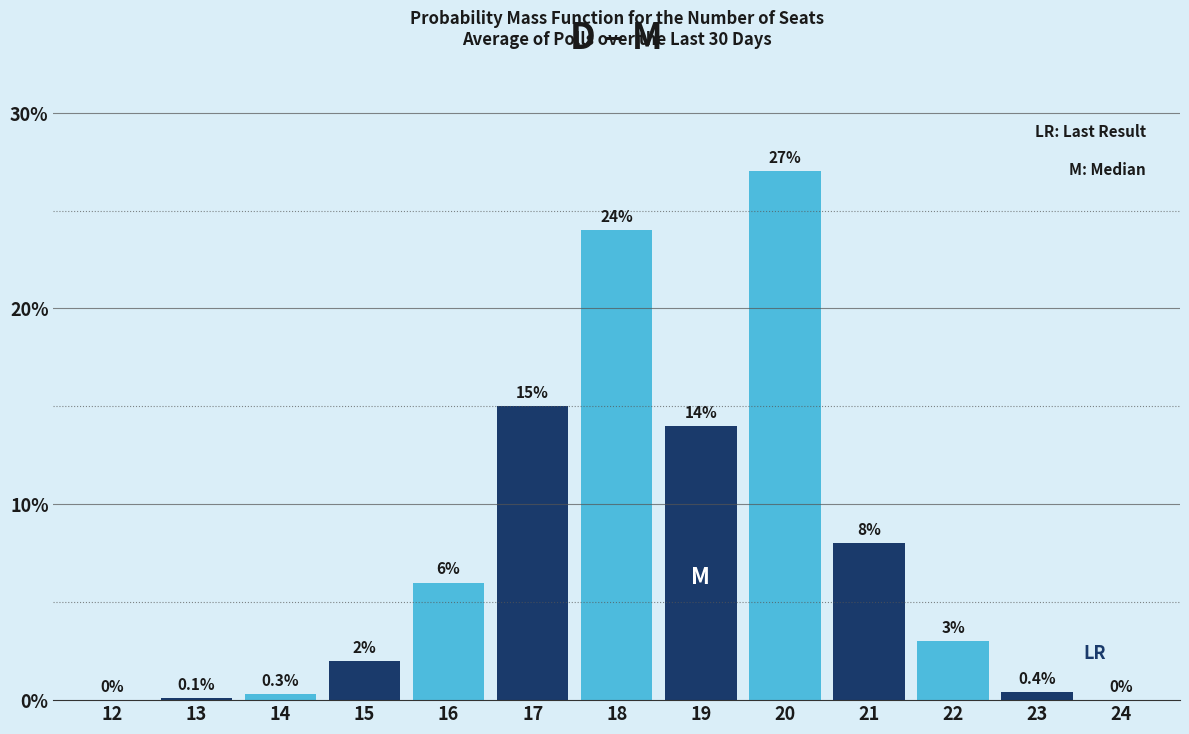

Reading right to left, list all the values displayed in this chart.

24=0.0	23=0.4	22=3.0	21=8.0	20=27.0	19=14.0	18=24.0	17=15.0	16=6.0	15=2.0	14=0.3	13=0.1	12=0.0